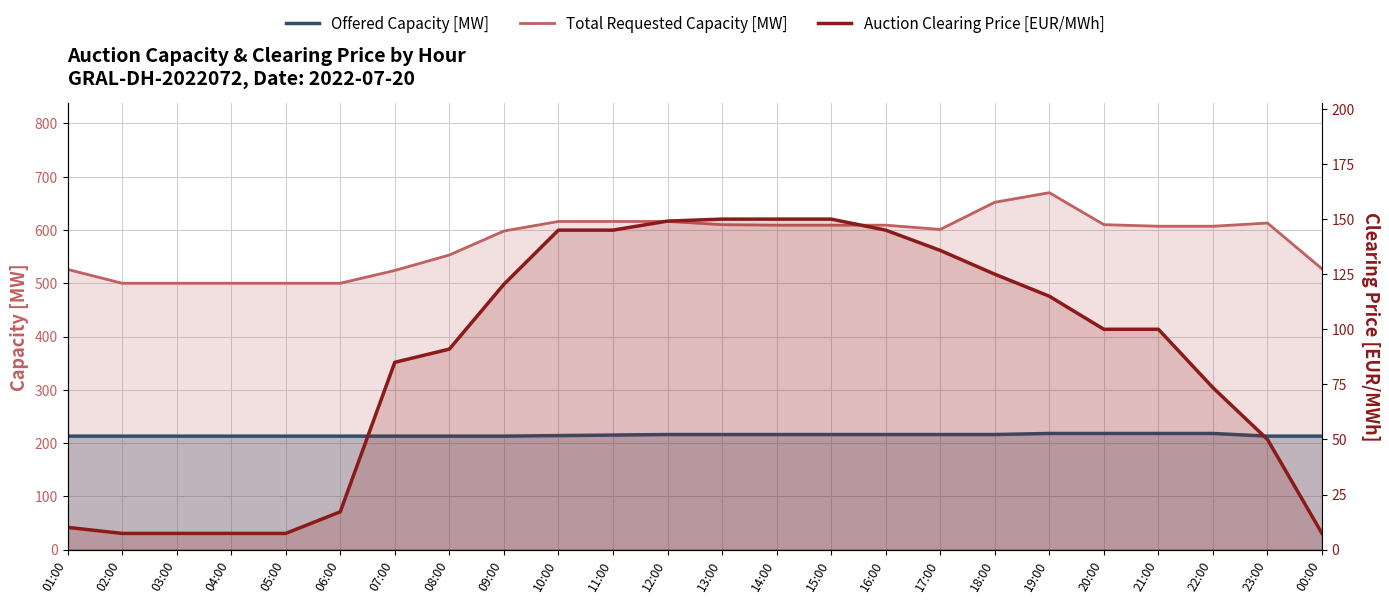

How many data points in Auction Clearing Price [EUR/MWh] are less than 100?

11